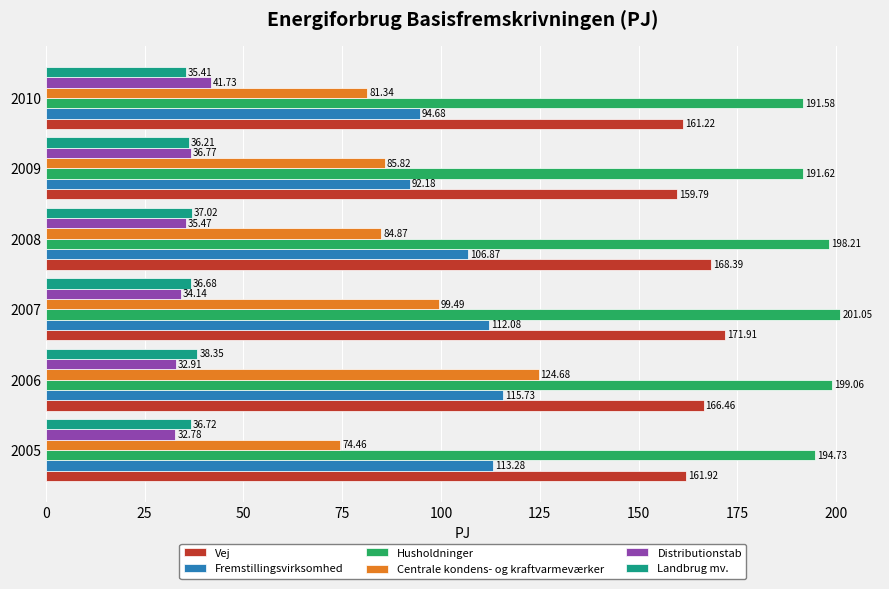

Between 2007 and 2009, which series saw the biggest shift?

Fremstillingsvirksomhed